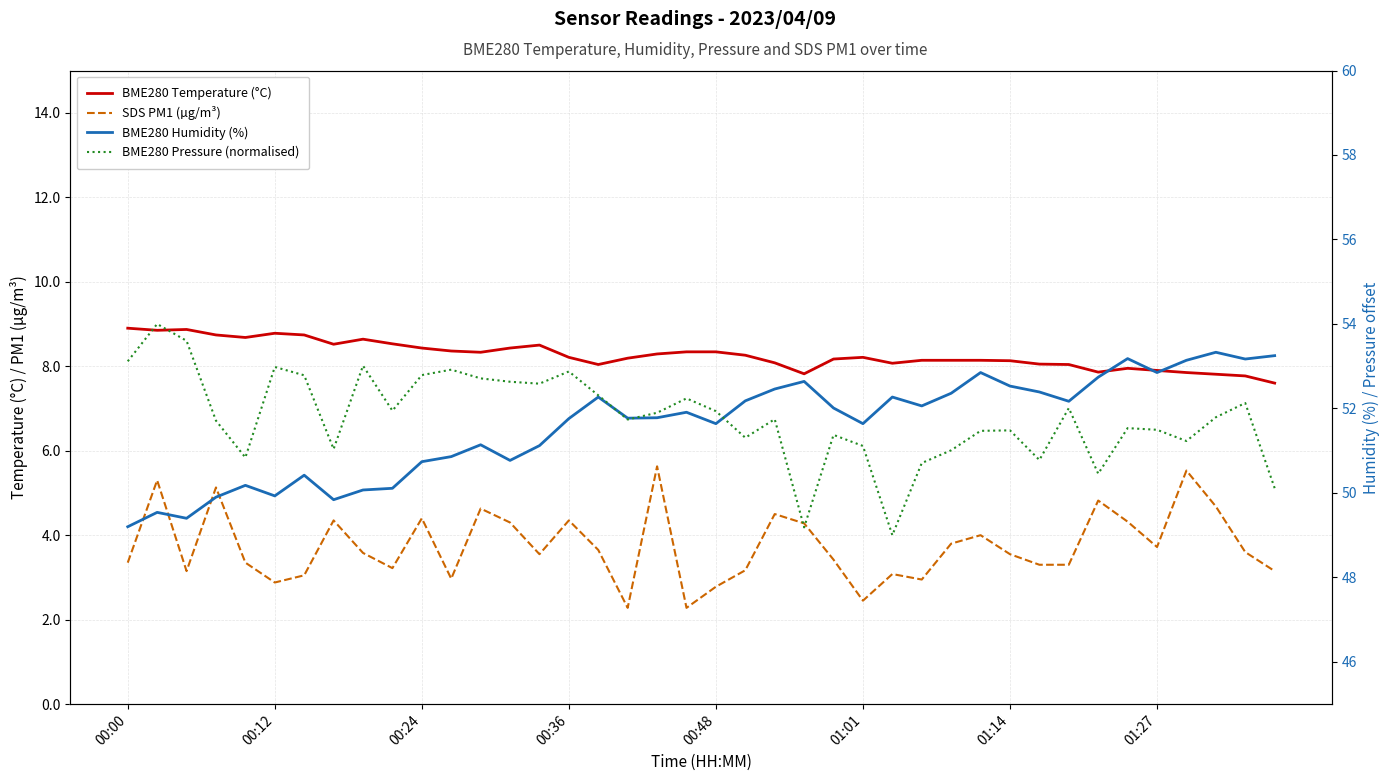

Which series has the largest total across all categories?

BME280 Pressure (normalised)